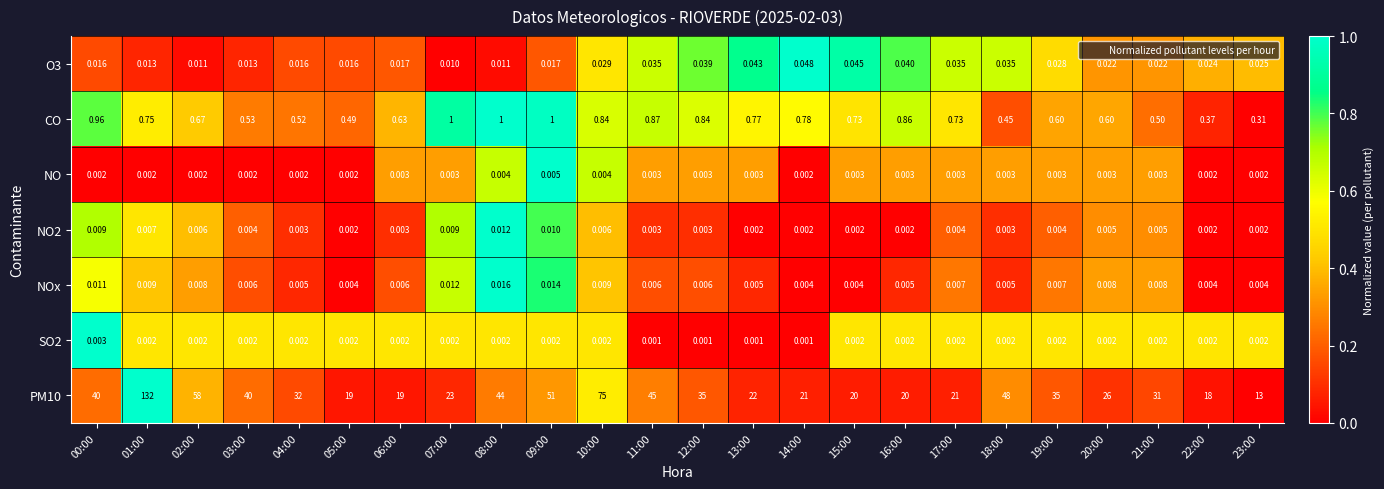

Is the value of CO at 18:00 greater than the value of O3 at 04:00?

Yes